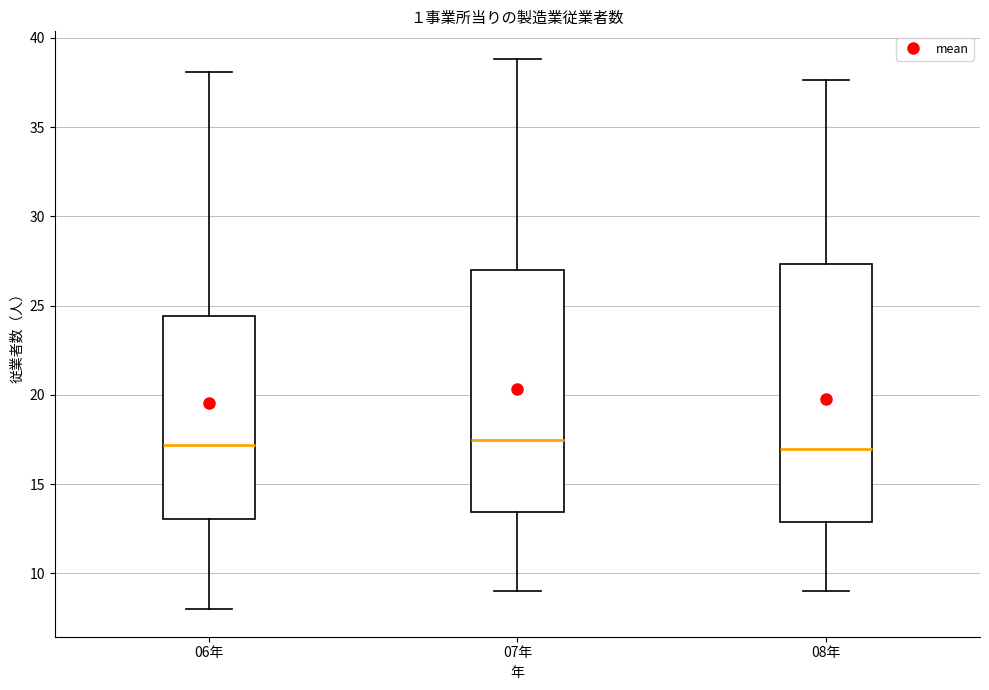

Which box is the tallest, from its lower edge to its upper edge?

08年